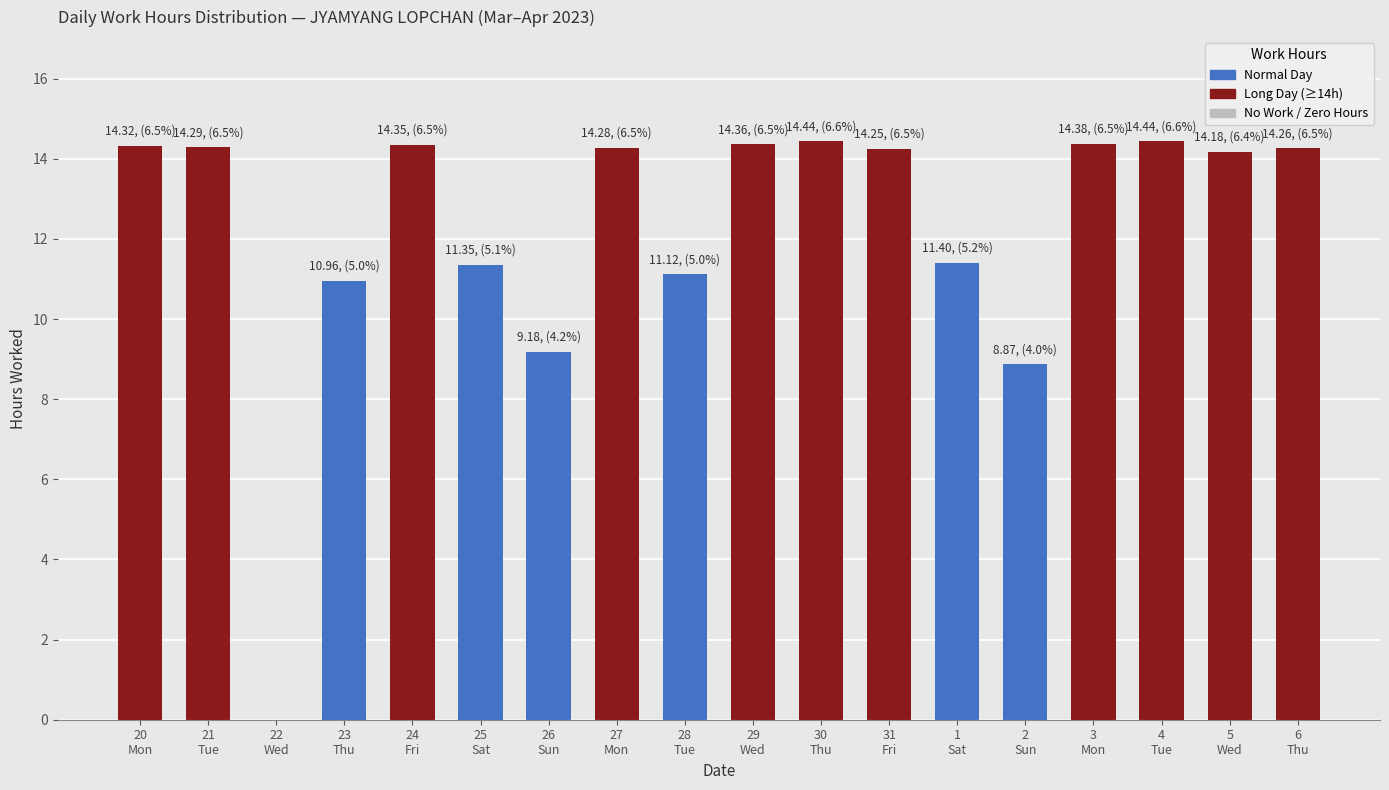

What is the ratio of the value at 1
Sat to the value at 21
Tue?

0.8